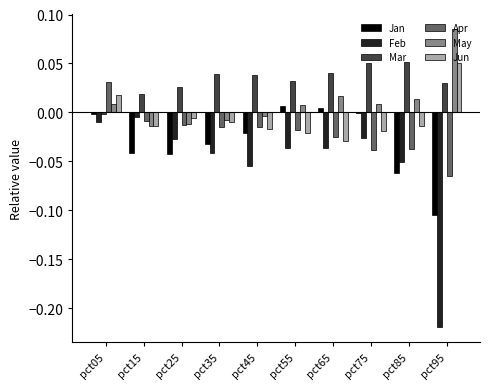

Where does the Jun series first go above 0?

pct05